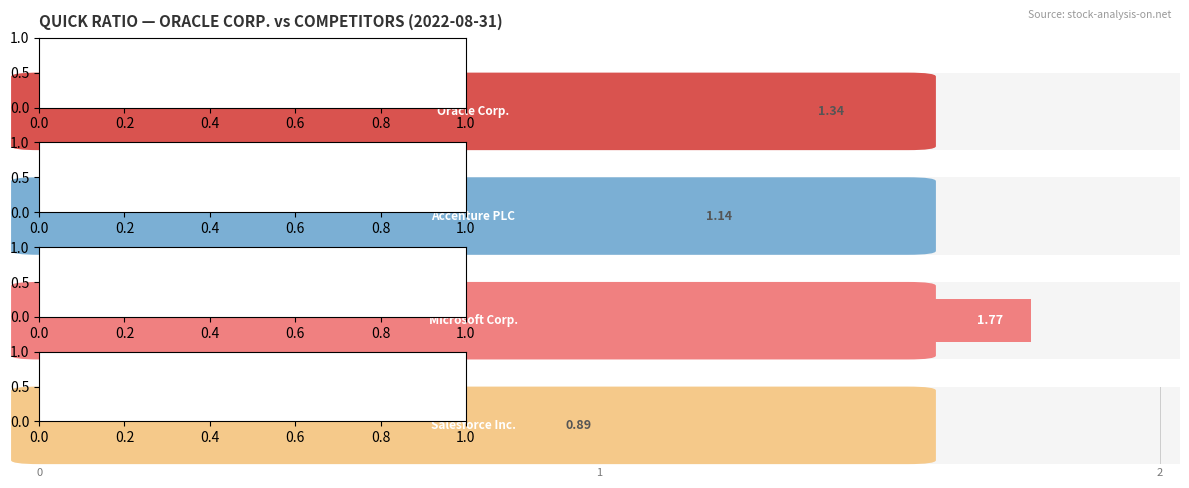

Rank the series by their maximum value, from lowest to highest.

Salesforce Inc., Accenture PLC, Oracle Corp., Microsoft Corp.